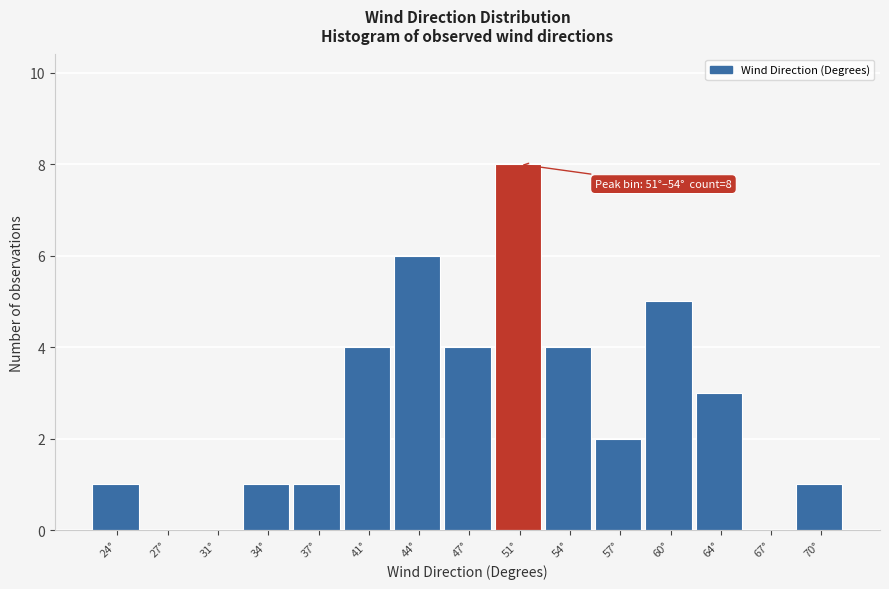

Reading left to right, list all the values displayed in this chart.

24°=1	27°=0	31°=0	34°=1	37°=1	41°=4	44°=6	47°=4	51°=8	54°=4	57°=2	60°=5	64°=3	67°=0	70°=1